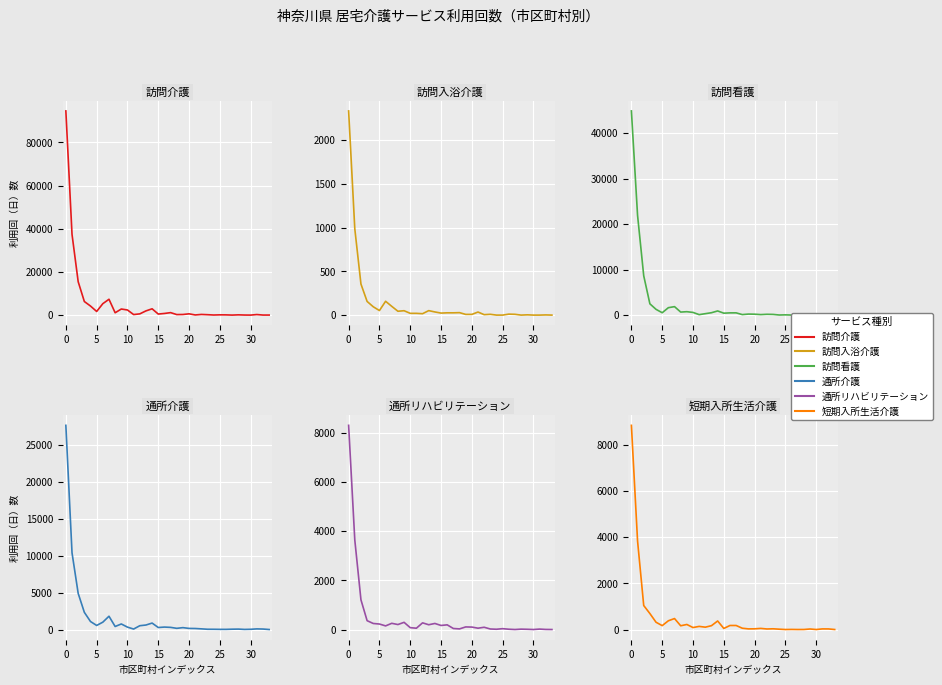

At how many categories does at least one series exceed 30062?

2